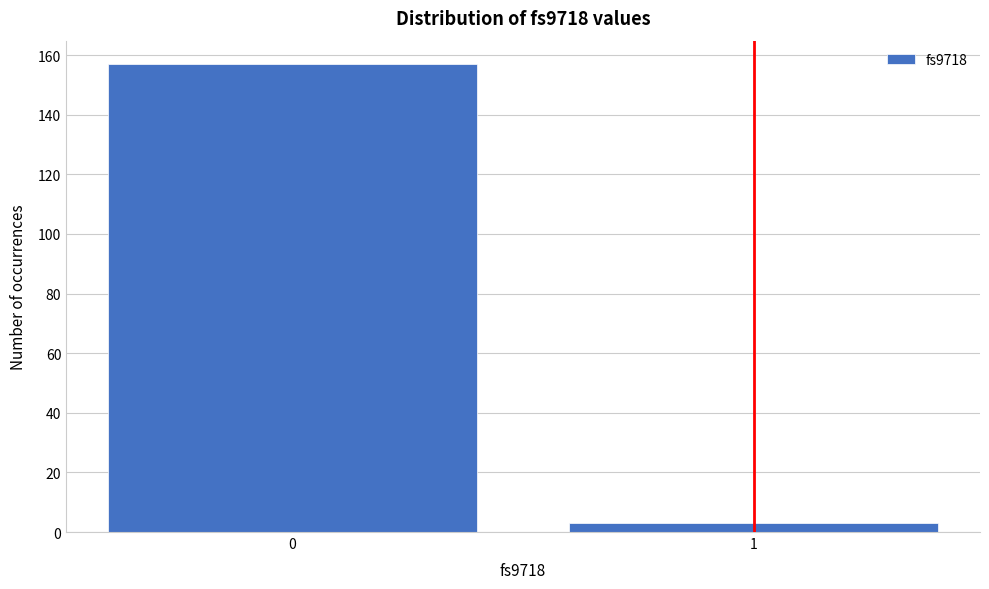

Reading right to left, what are all the values shown in this chart?

1=3	0=157